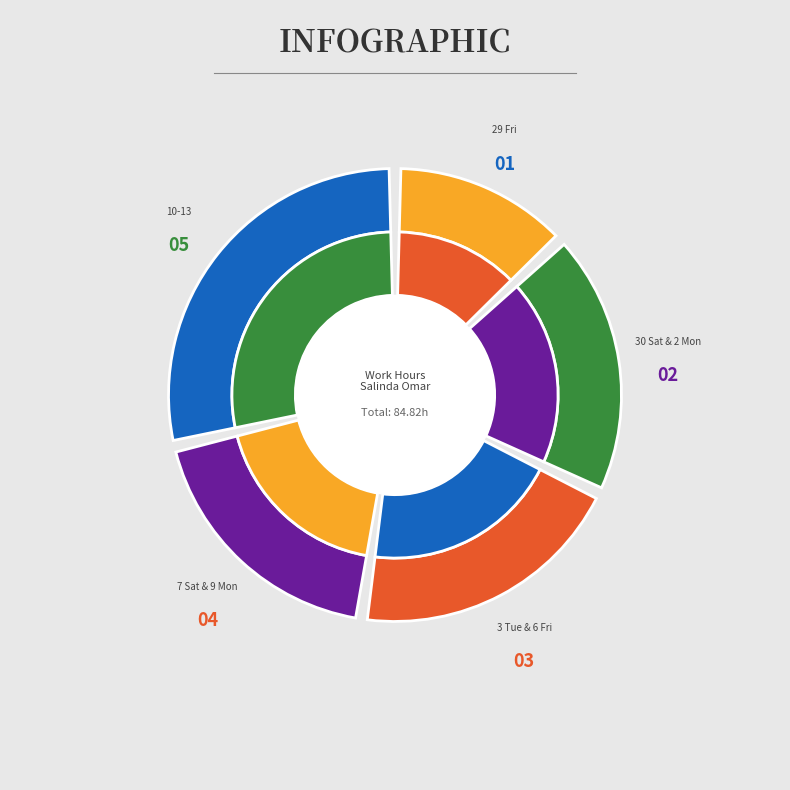

What percentage is the 2 Mon slice, to the nearest percent?

10%